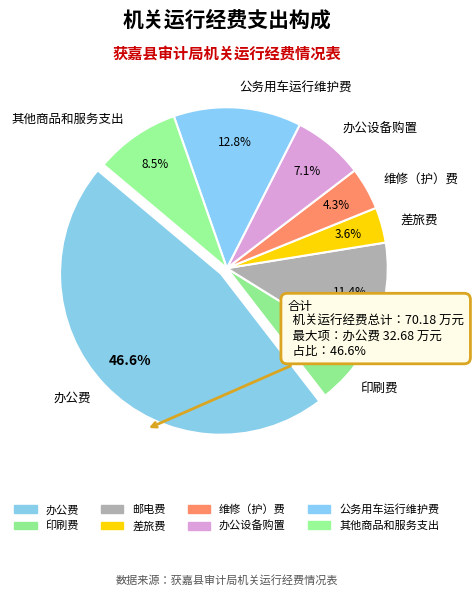

Count the number of slices in the pie.

8